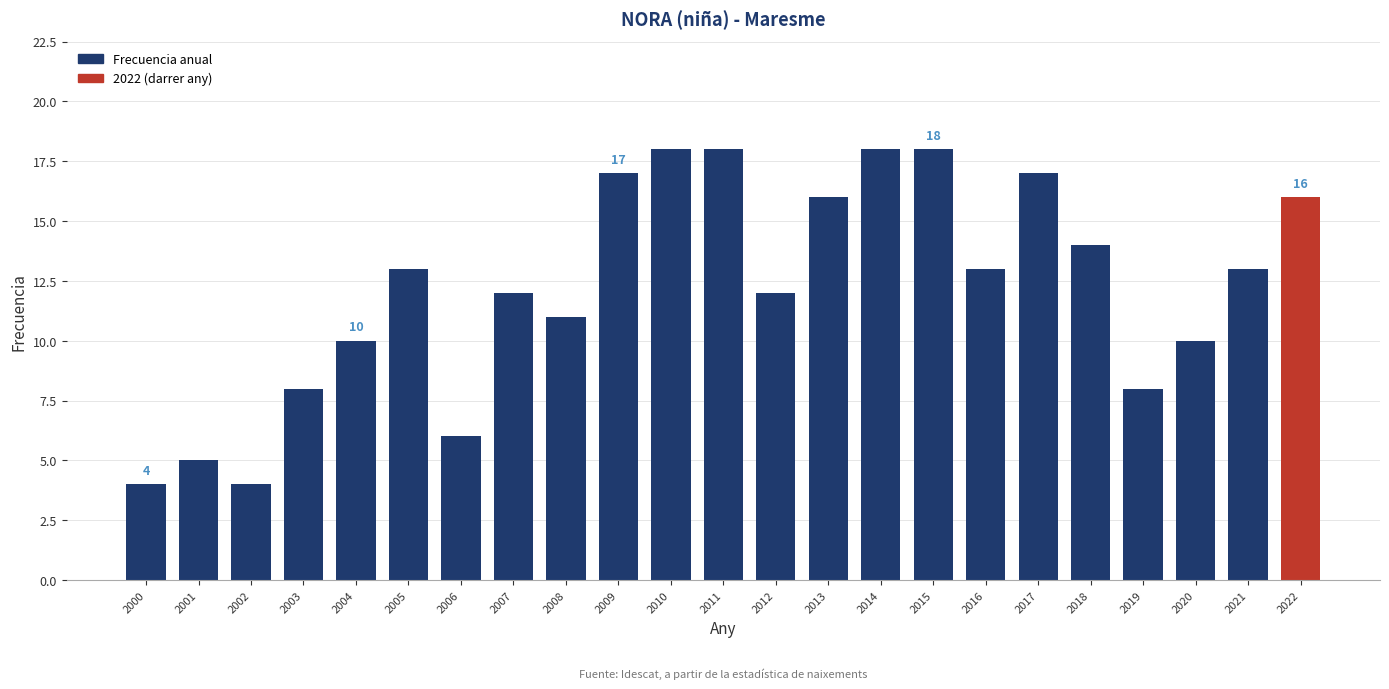

The value at 2005 is 13. True or false?

True